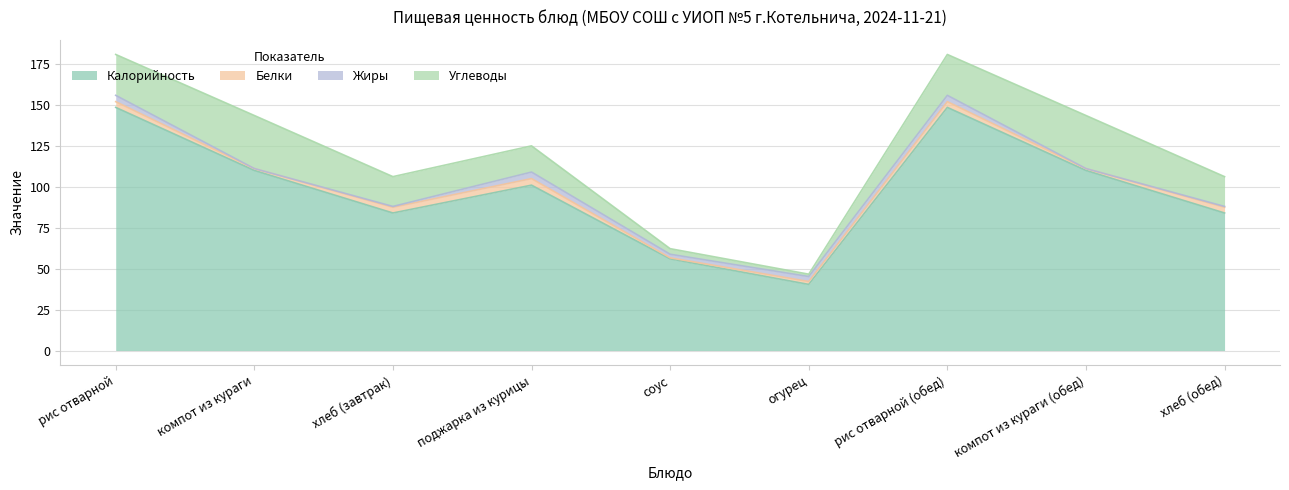

How many lines are shown in the chart?

4